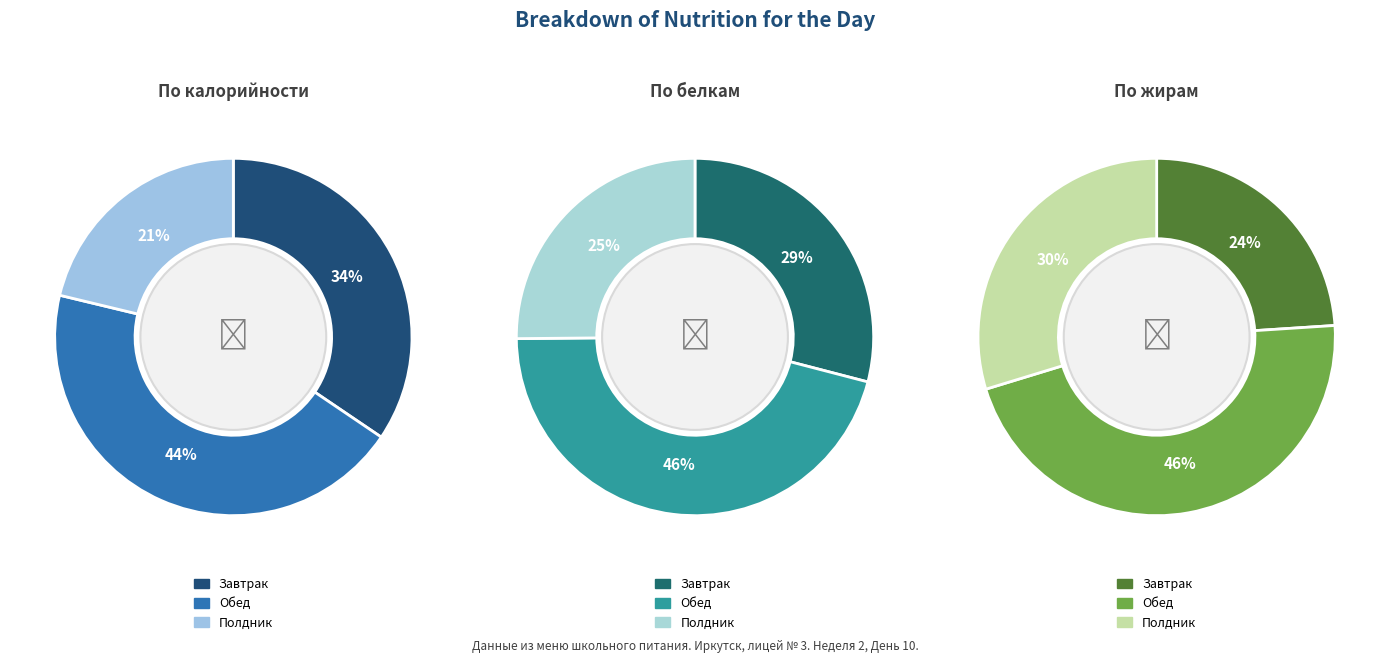

To the nearest percent, what is the difference between the Обед and Завтрак slice percentages?

10%